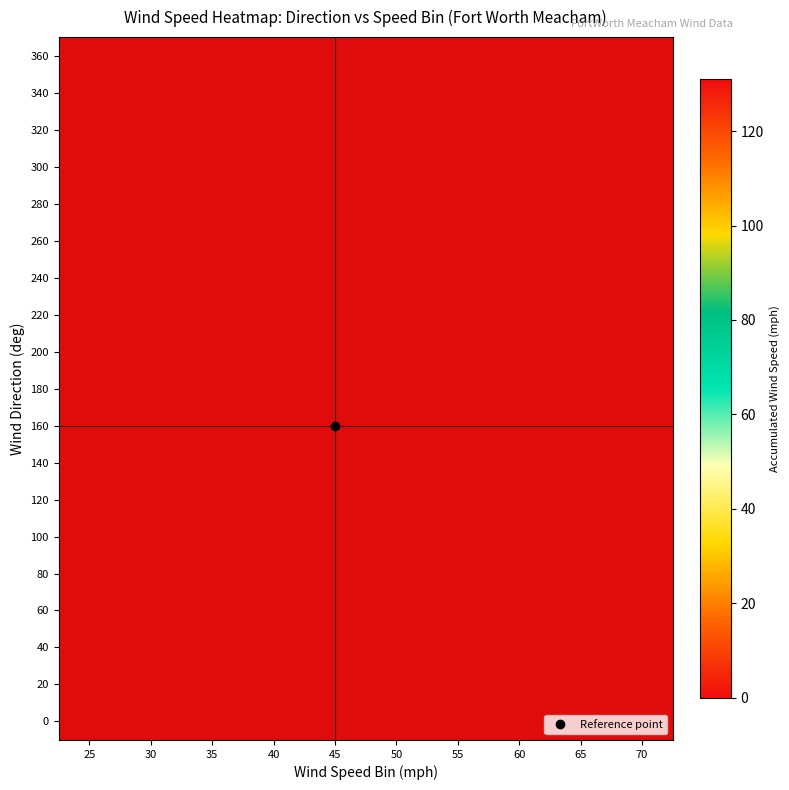

Is the value of 160 at 45 greater than the value of 100 at 55?

No